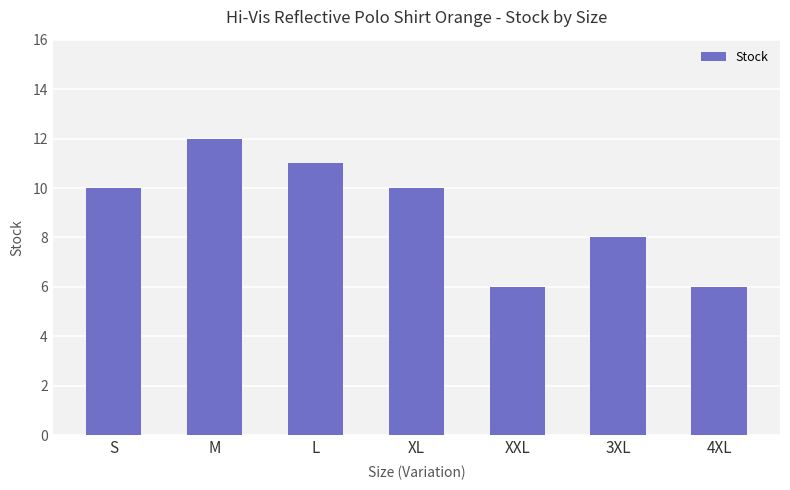

Is it true that the value at 3XL is 11?

False